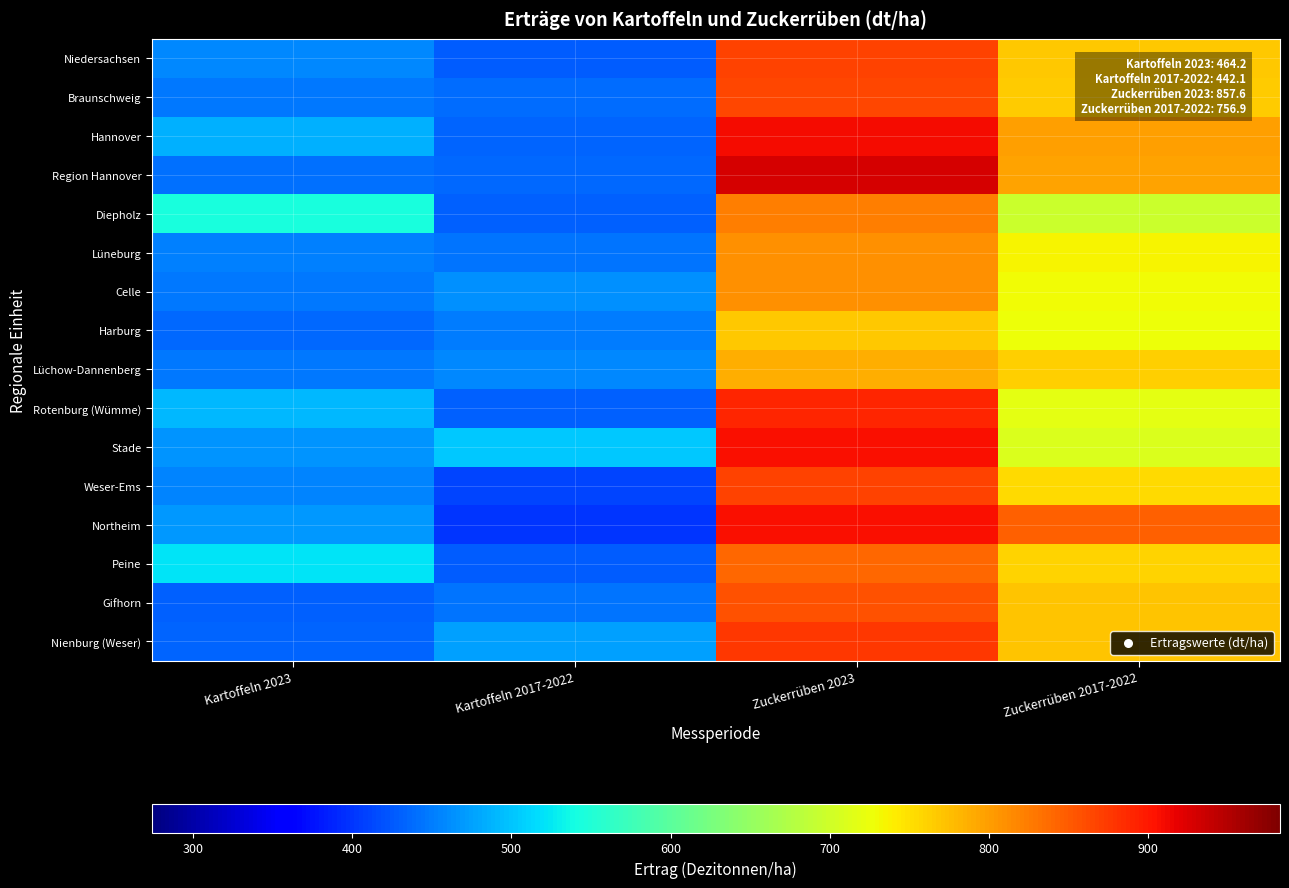

At how many categories does at least one series exceed 708?

2